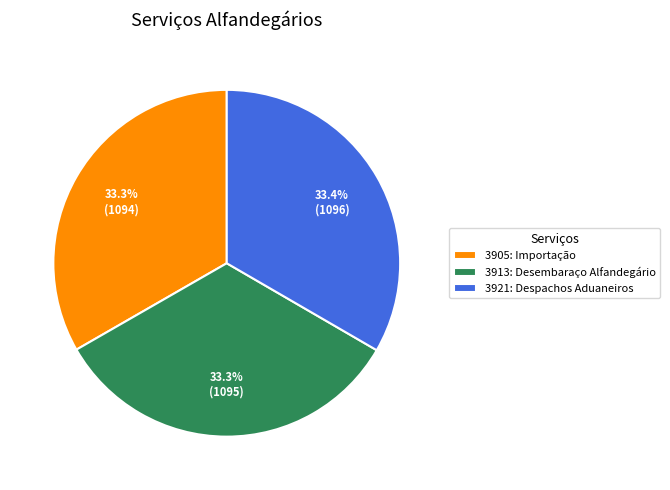

Does 3905: Importação account for over 50% of the chart?

No